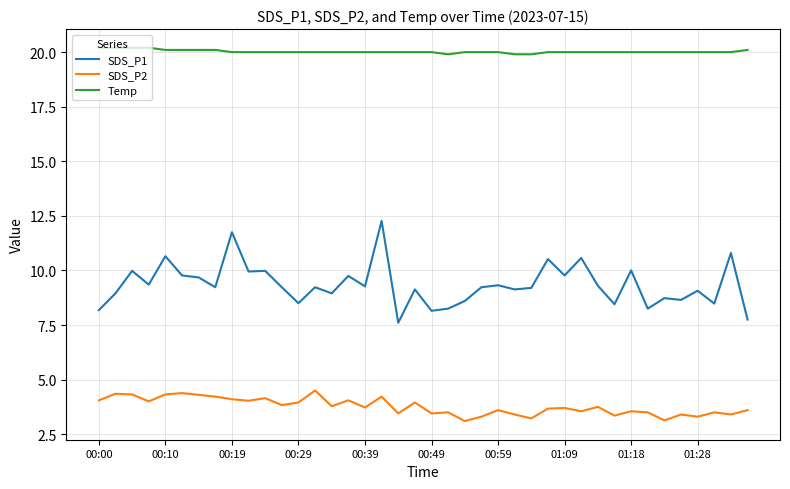

List the series in order of their peak value, lowest first.

SDS_P2, SDS_P1, Temp